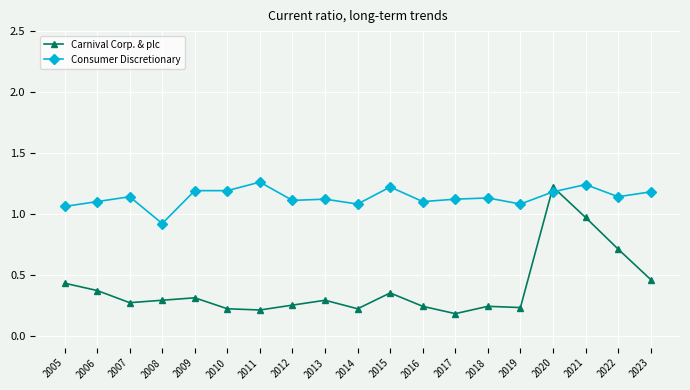

What is the sum of all Consumer Discretionary values?

21.6